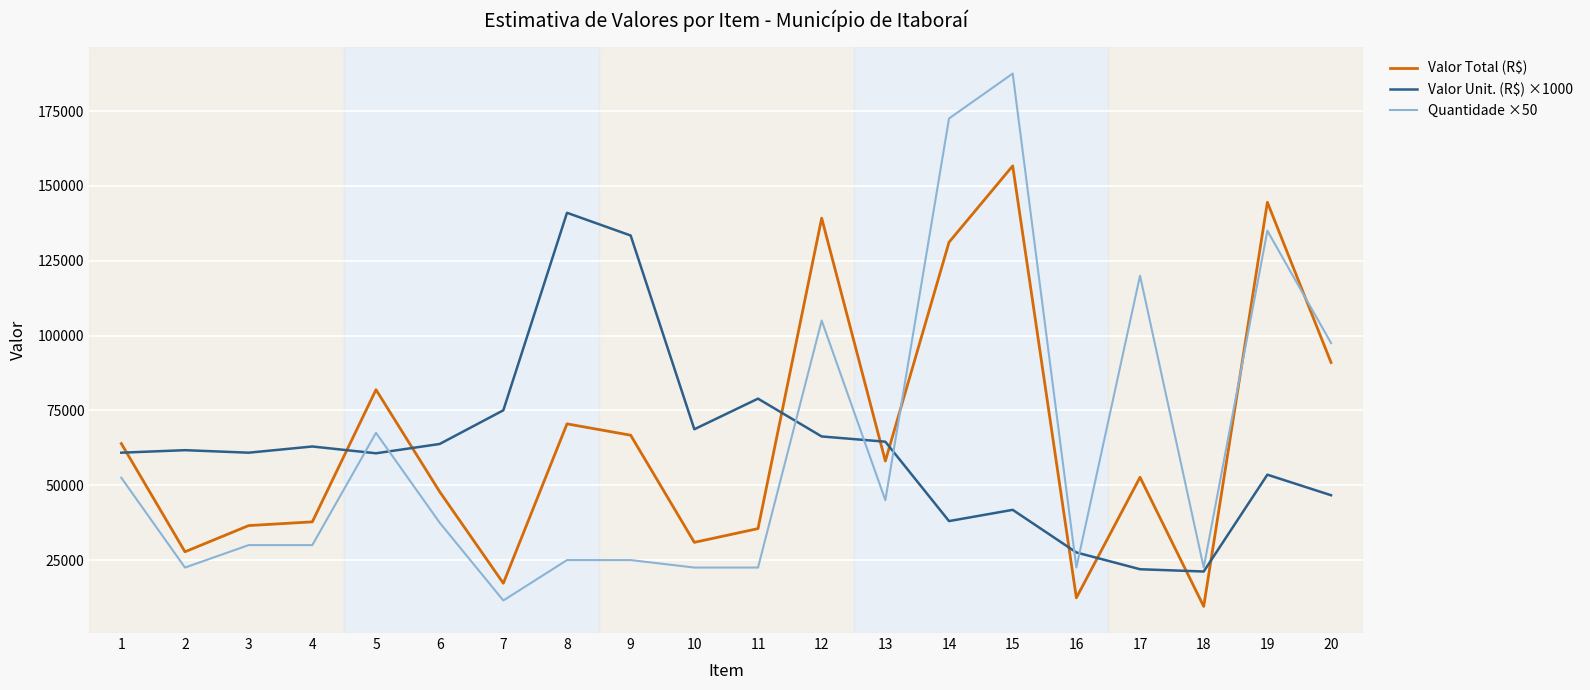

Which series has the largest range (max minus min)?

Quantidade ×50